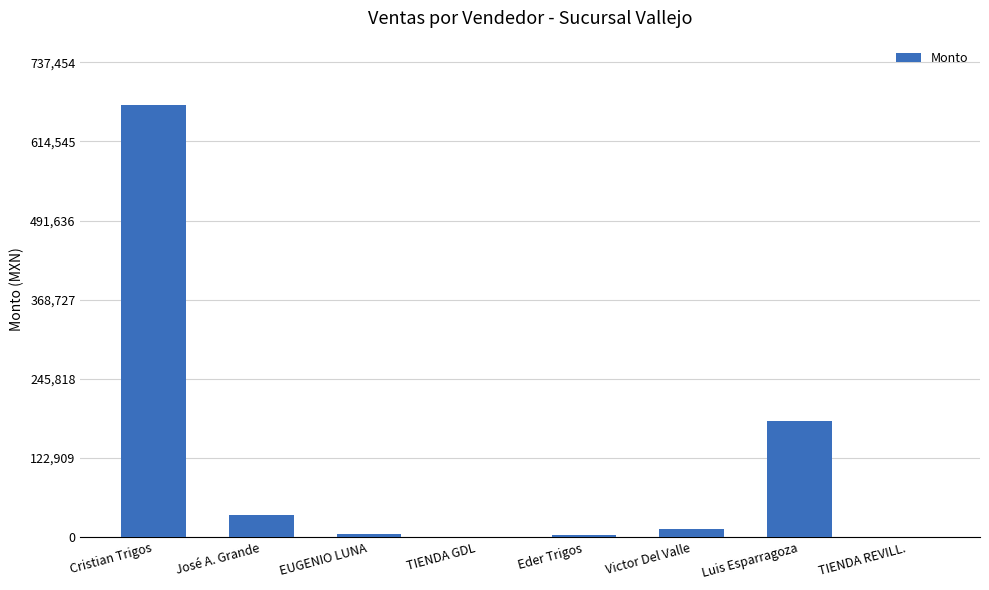

Where is the data nearest to the value 335206?

Luis Esparragoza